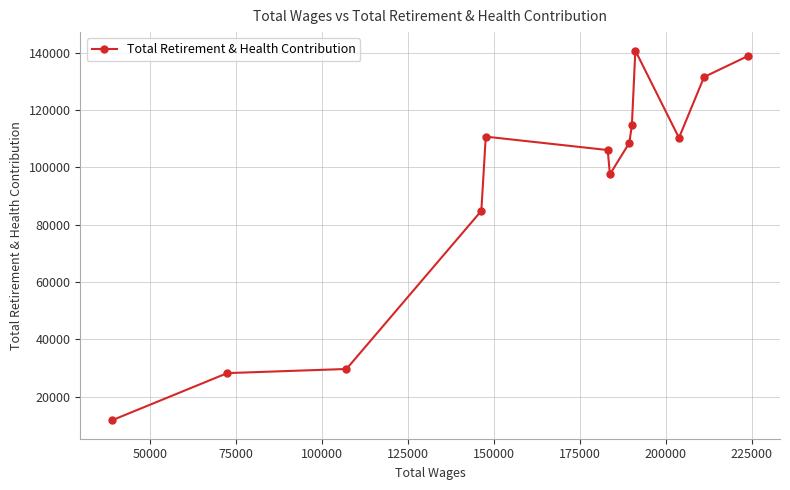

What is the smallest value displayed?

11725